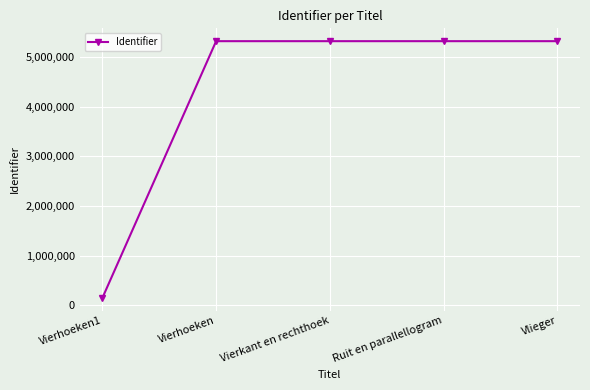

How many categories are shown in the chart?

5